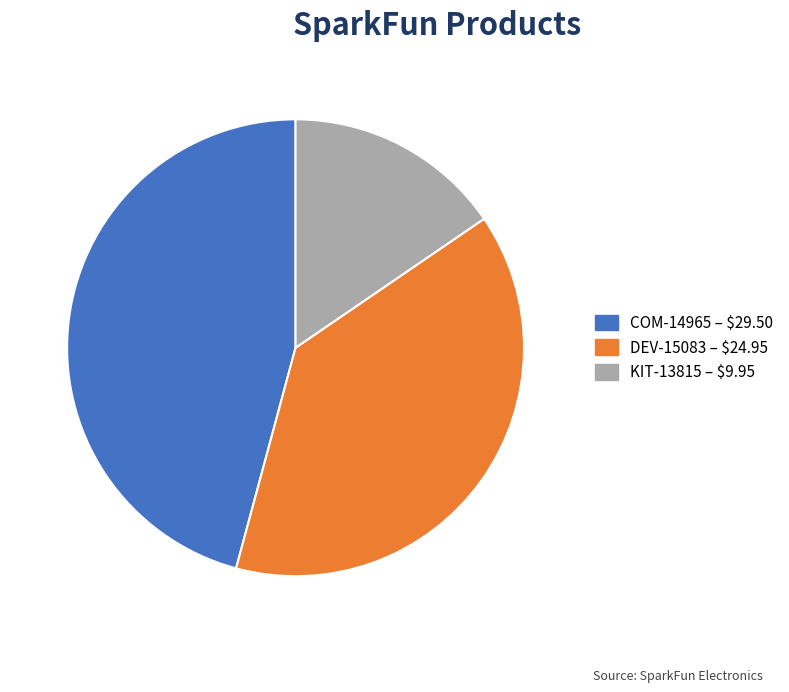

Which category has the smallest portion of the pie?

KIT-13815